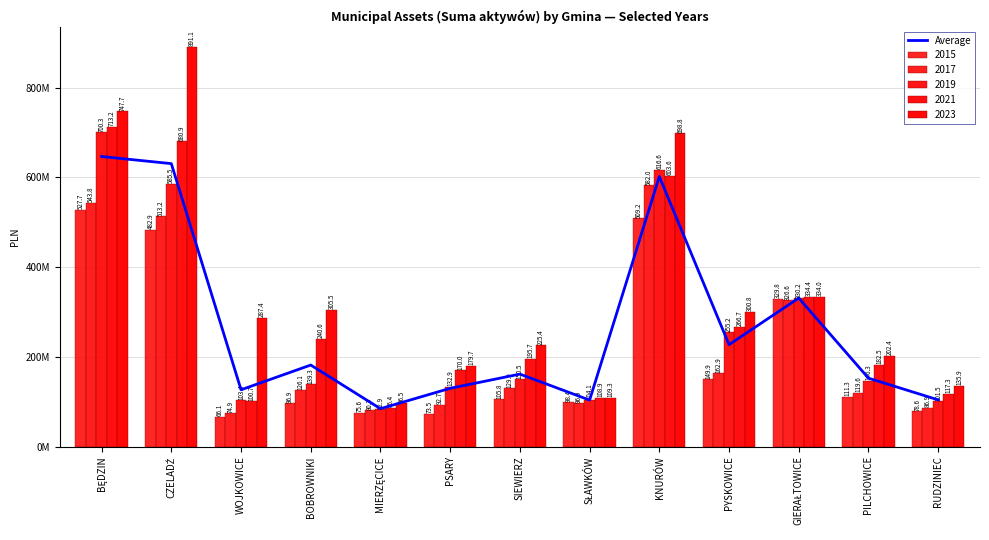

The value at SIEWIERZ is 253466131.5. True or false?

False